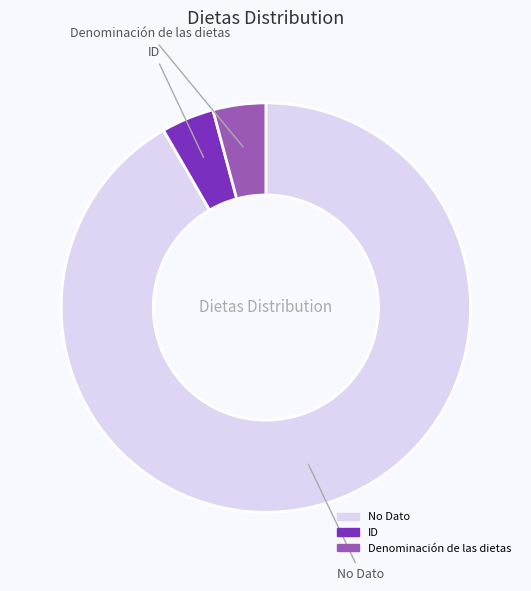

Count the number of slices in the pie.

3